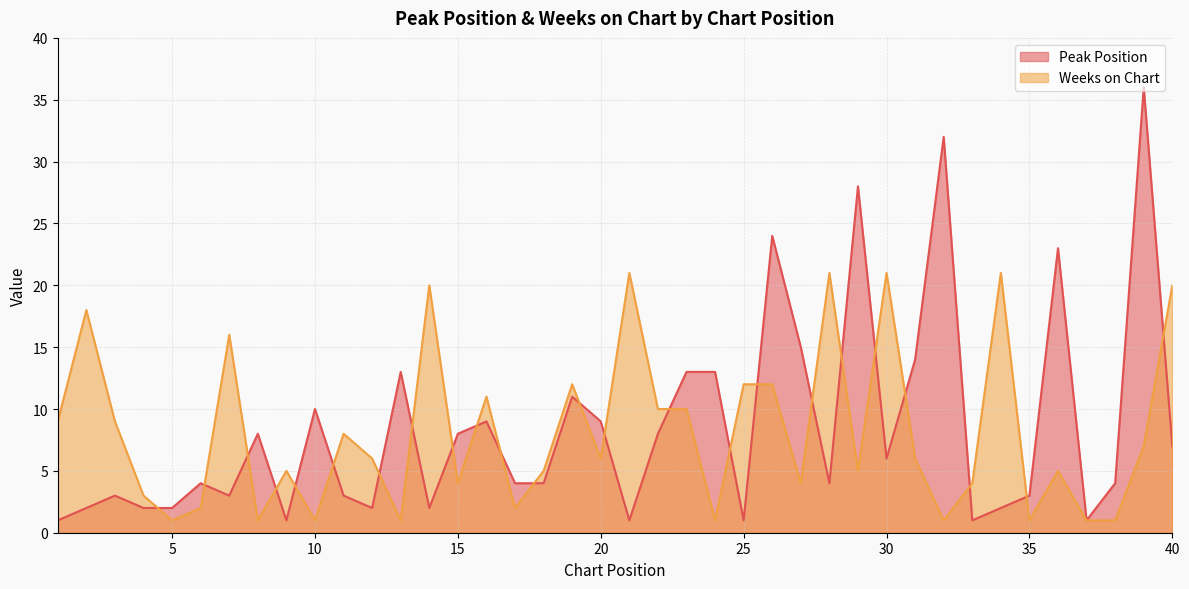

What is the value of the Weeks on Chart point at the 23rd from the left?

10